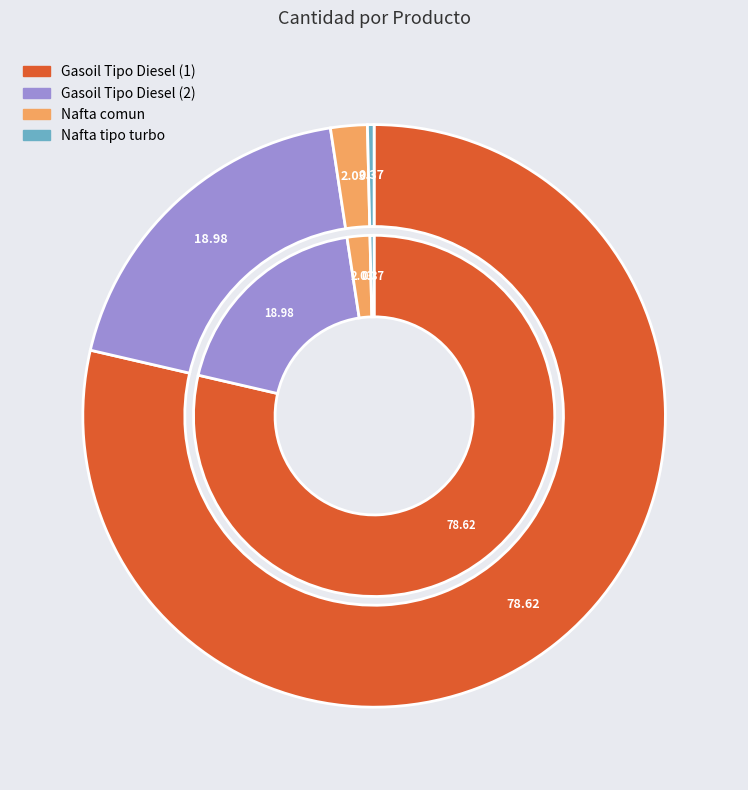

Which has a higher value, Nafta comun or Gasoil Tipo Diesel (2)?

Gasoil Tipo Diesel (2)